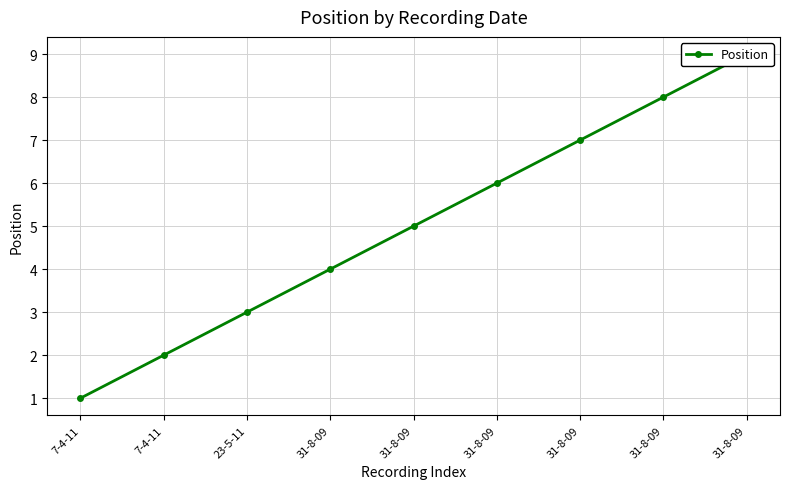

At which category does the chart reach its peak across all series?

31-8-09